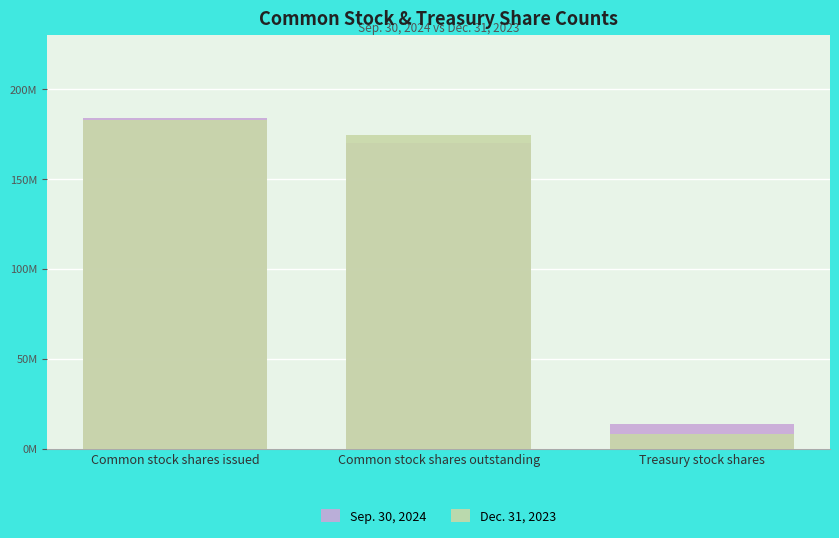

What is the difference between the Dec. 31, 2023 values at Treasury stock shares and Common stock shares outstanding?

166245515